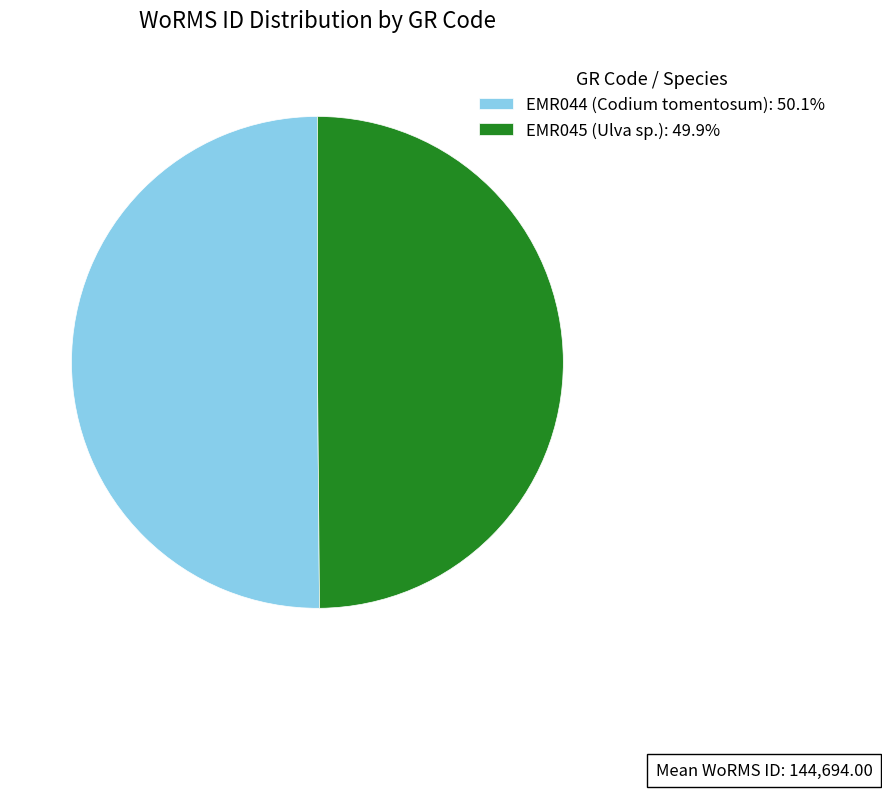

Approximately how many times larger is the value at EMR045 (Ulva sp.): 49.9% compared to EMR044 (Codium tomentosum): 50.1%?

1.0